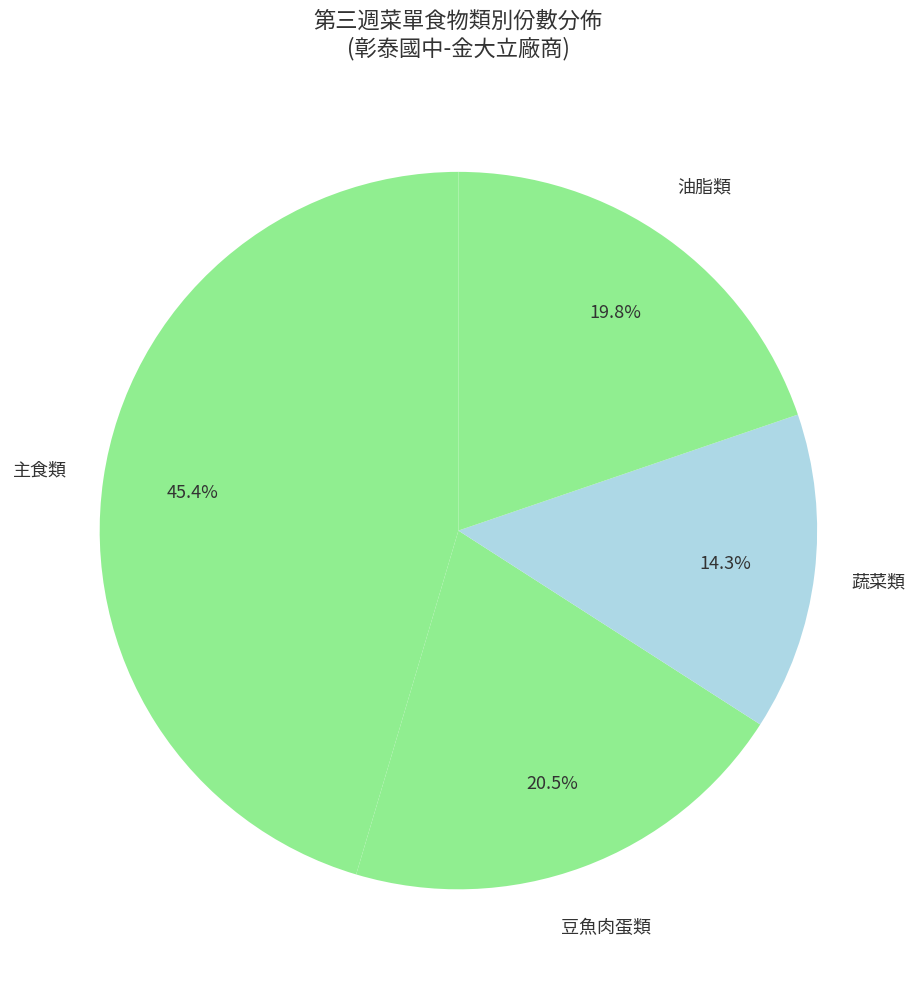

How many segments does this pie chart have?

4